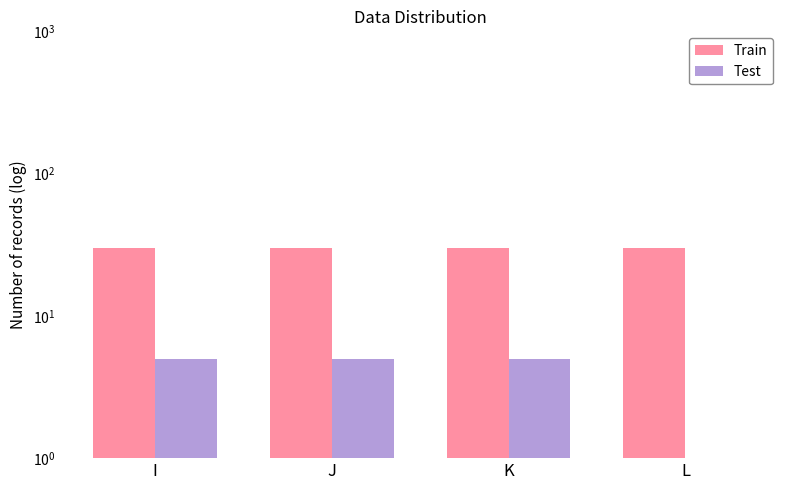

Between J and K, which is larger?

J